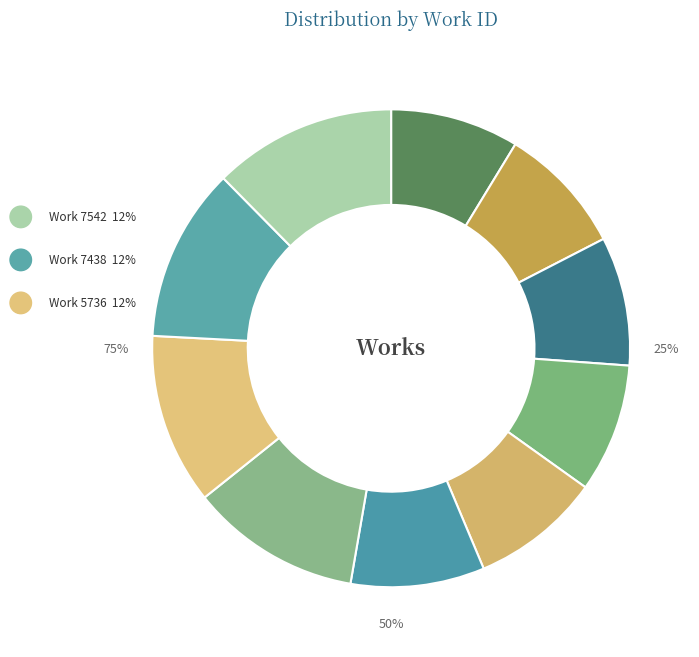

Is 5735 the majority of the pie?

No